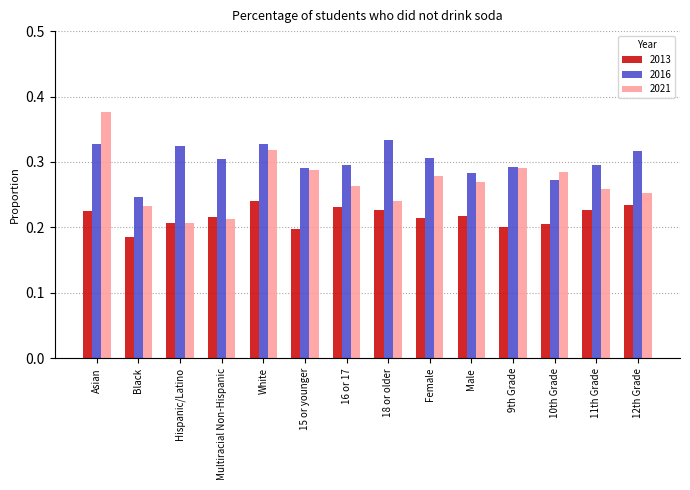

Which label corresponds to the smallest value in the chart?

Black